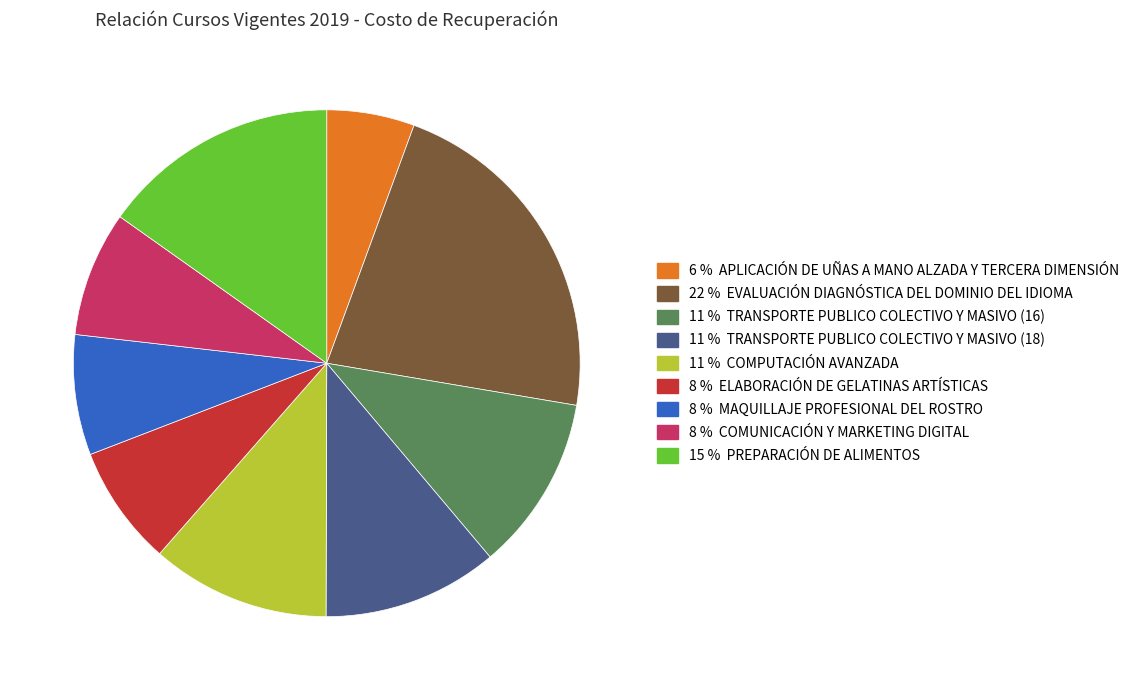

Is there any slice that represents more than half of the pie?

No